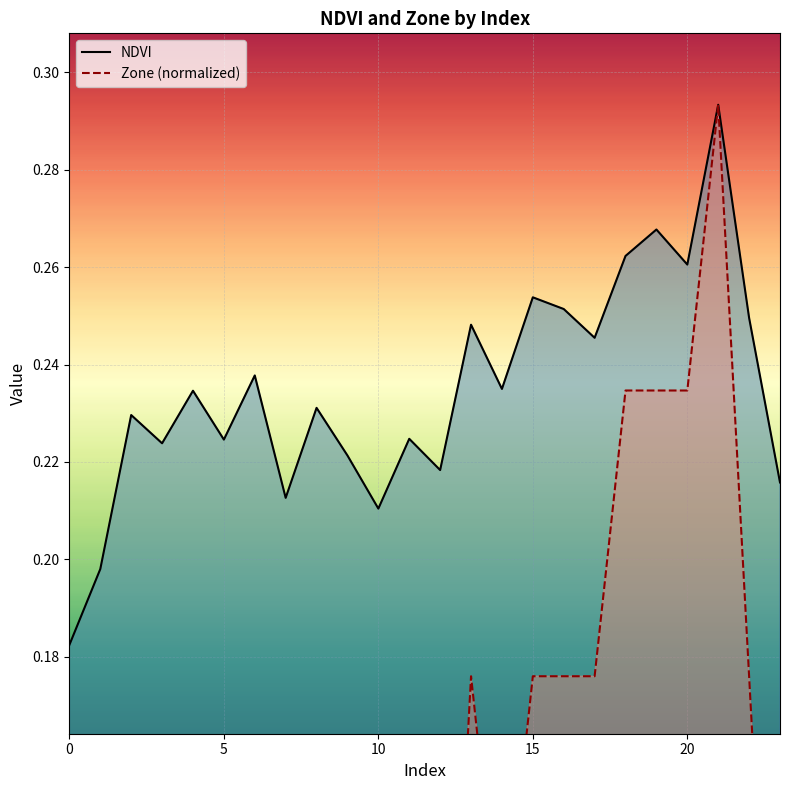

Count the Zone (normalized) values in the range 0 to 1.

24